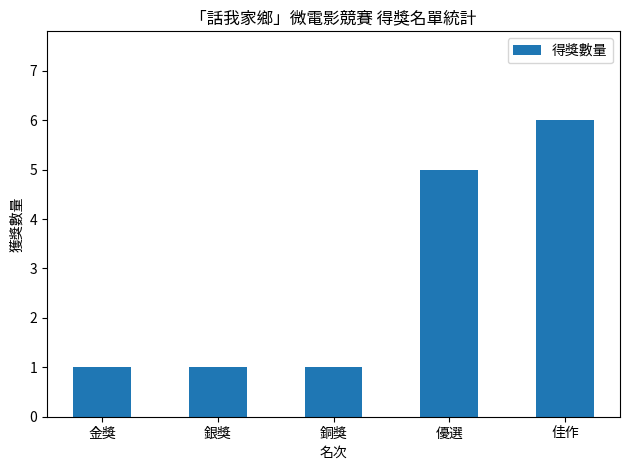

What is the change in value from 優選 to 佳作?

+1